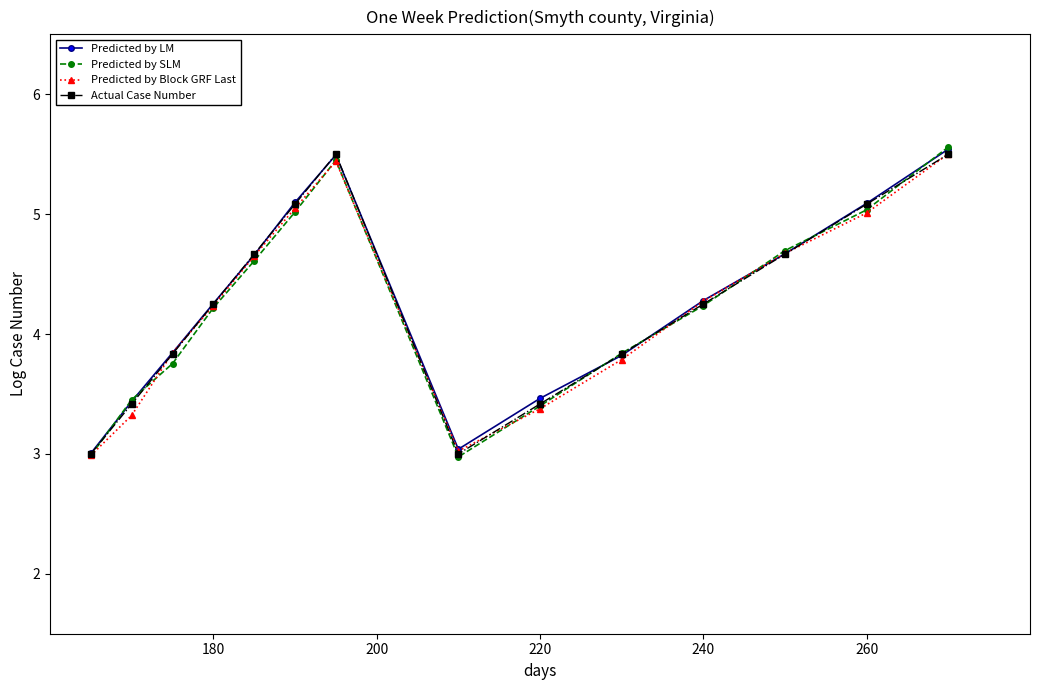

What is the minimum value shown in the chart?

3.0